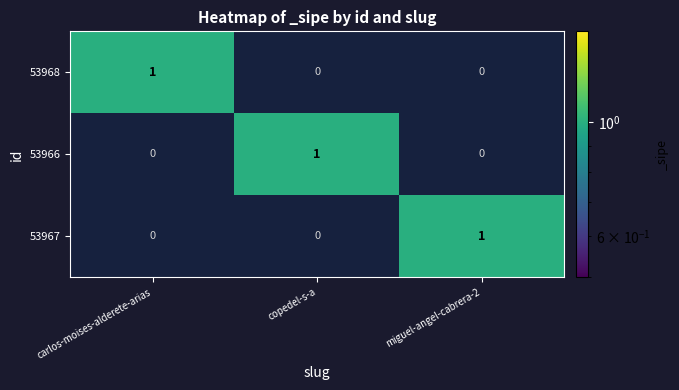

At how many categories does at least one series exceed 0?

3